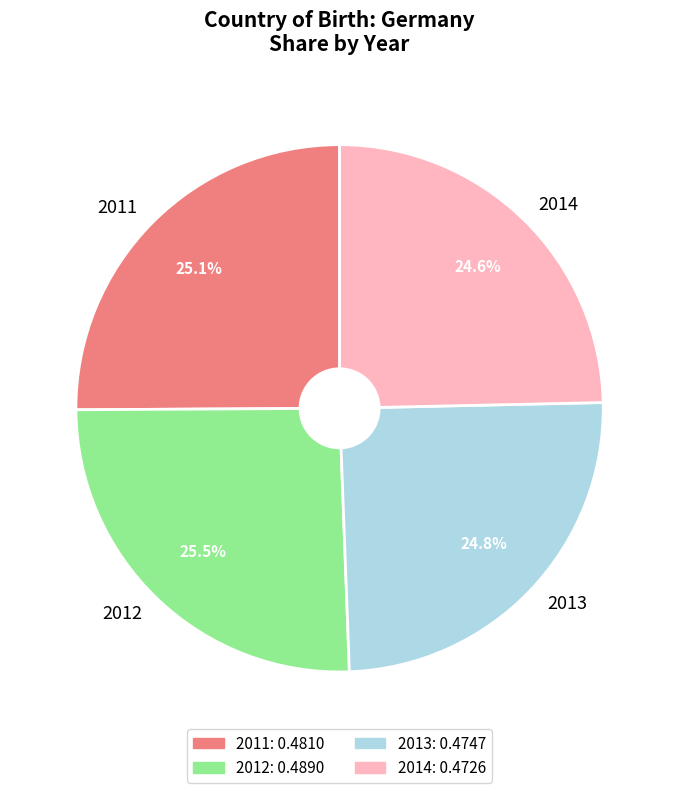

Is it true that 2011 is 25% of the pie?

True